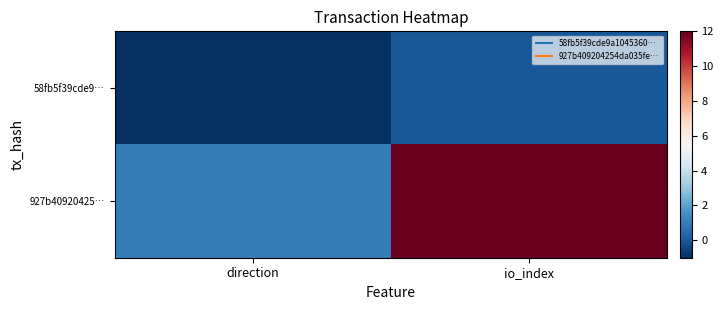

What is the spread (max minus min) of values at direction?

2